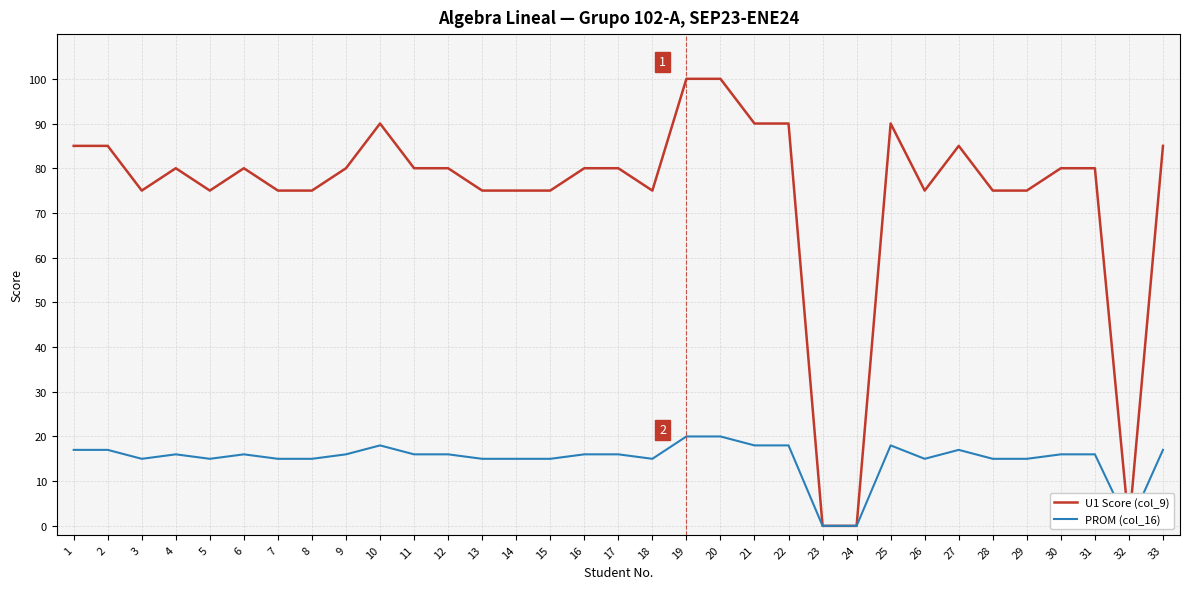

Rank the series by their average value, from lowest to highest.

PROM (col_16), U1 Score (col_9)